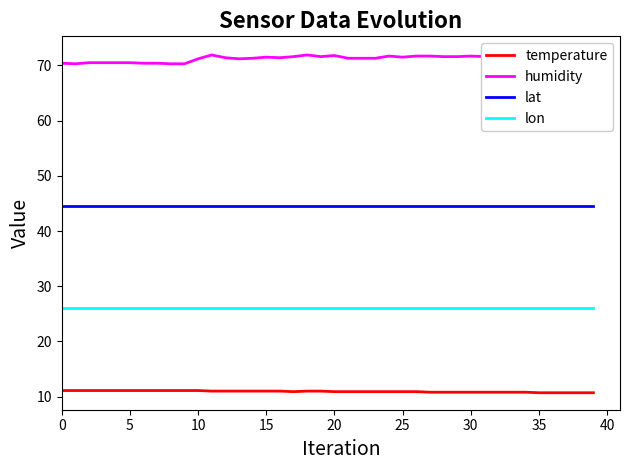

Reading right to left, list all the values displayed in this chart.

temperature: 10.7	10.7	10.7	10.7	10.7	10.8	10.8	10.8	10.8	10.8	10.8	10.8	10.8	10.9	10.9	10.9	10.9	10.9	10.9	10.9	11.0	11.0	10.9	11.0	11.0	11.0	11.0	11.0	11.0	11.1	11.1	11.1	11.1	11.1	11.1	11.1	11.1	11.1	11.1	11.1
humidity: 71.7	71.6	71.7	71.7	71.9	72.2	71.7	71.6	71.6	71.7	71.6	71.6	71.7	71.7	71.5	71.7	71.3	71.3	71.3	71.8	71.6	71.9	71.6	71.4	71.5	71.3	71.2	71.4	71.9	71.2	70.3	70.3	70.4	70.4	70.5	70.5	70.5	70.5	70.3	70.4
lat: 44.4	44.4	44.4	44.4	44.4	44.4	44.4	44.4	44.4	44.4	44.4	44.4	44.4	44.4	44.4	44.4	44.4	44.4	44.4	44.4	44.4	44.4	44.4	44.4	44.4	44.4	44.4	44.4	44.4	44.4	44.4	44.4	44.4	44.4	44.4	44.4	44.4	44.4	44.4	44.4
lon: 26.0	26.0	26.0	26.0	26.0	26.0	26.0	26.0	26.0	26.0	26.0	26.0	26.0	26.0	26.0	26.0	26.0	26.0	26.0	26.0	26.0	26.0	26.0	26.0	26.0	26.0	26.0	26.0	26.0	26.0	26.0	26.0	26.0	26.0	26.0	26.0	26.0	26.0	26.0	26.0